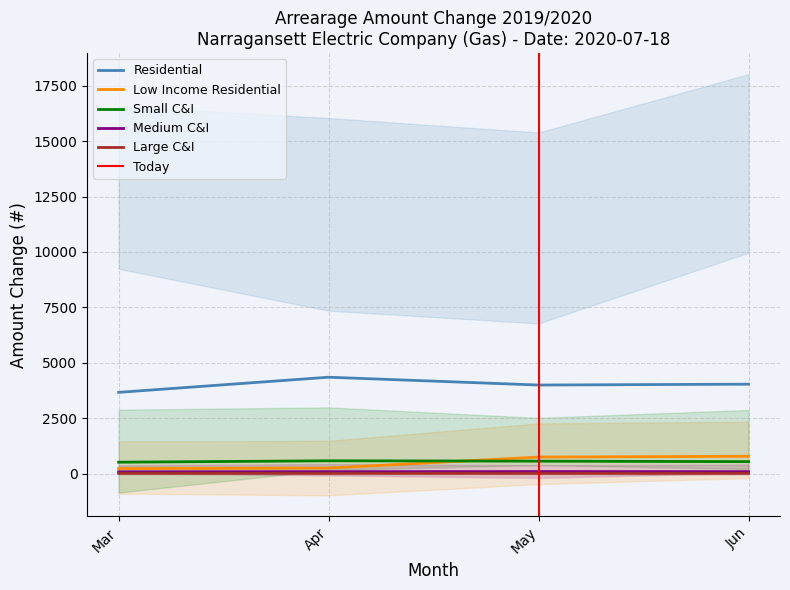

True or false: Medium C&I and Residential intersect in this chart.

False